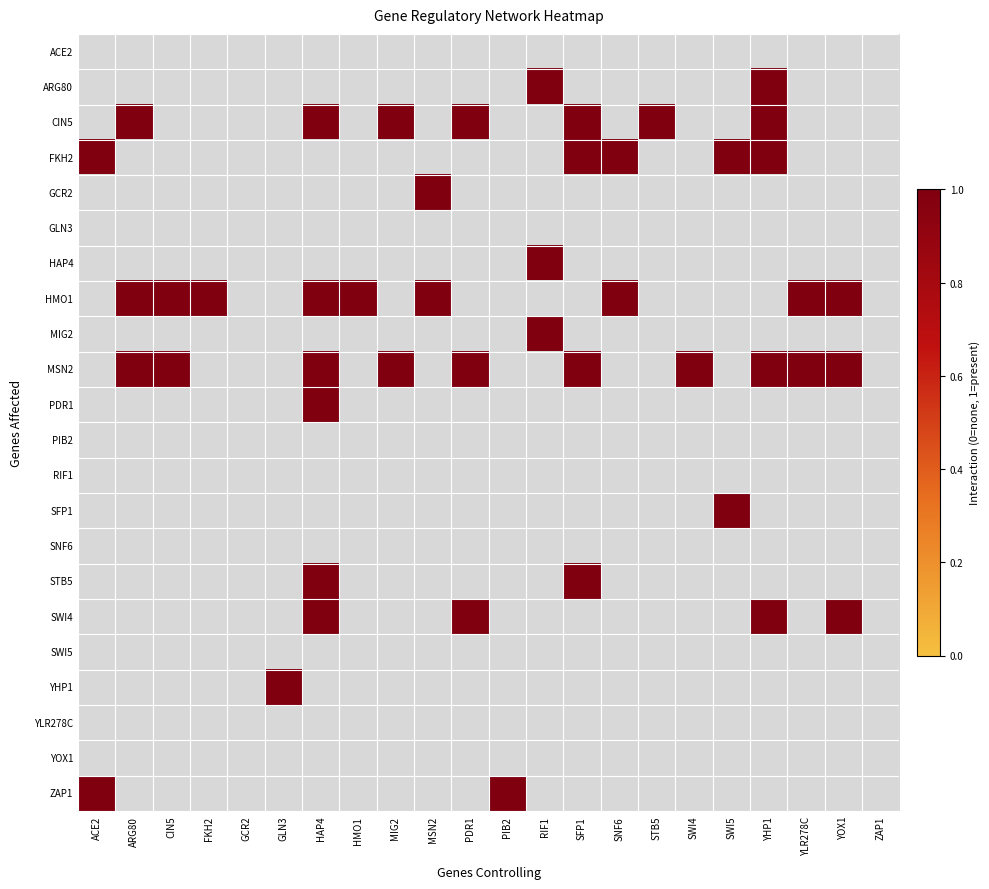

How many values in the YHP1 series exceed 0?

1